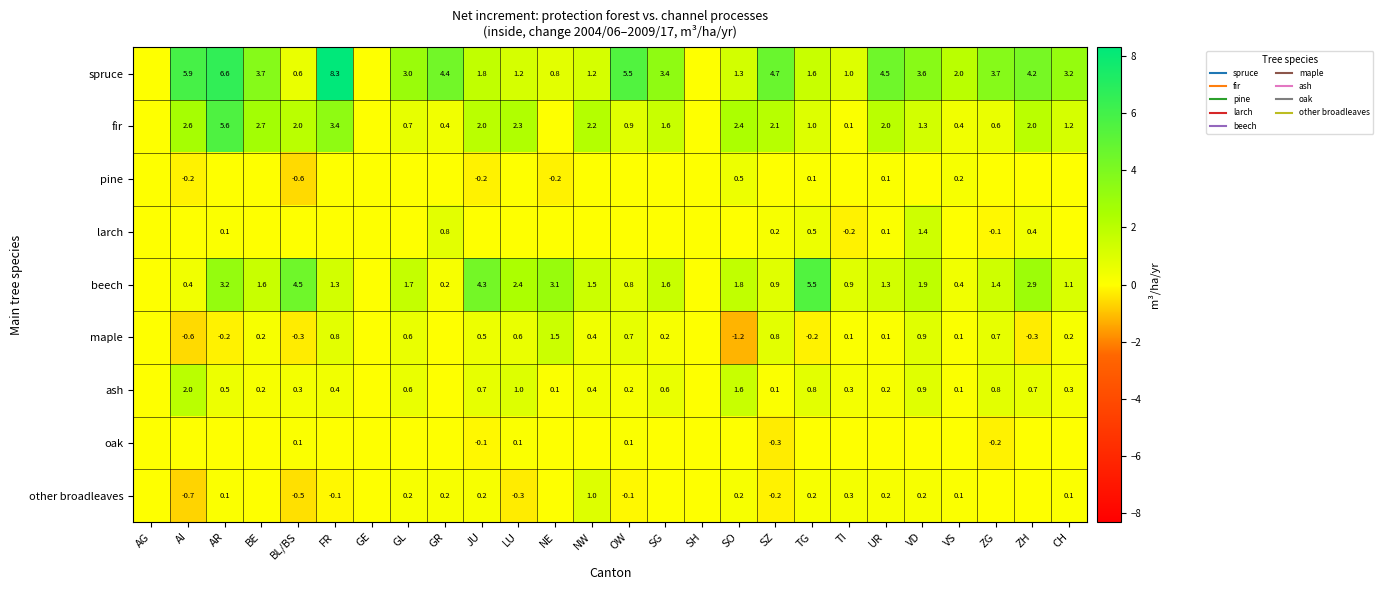

How many series are shown in this chart?

9